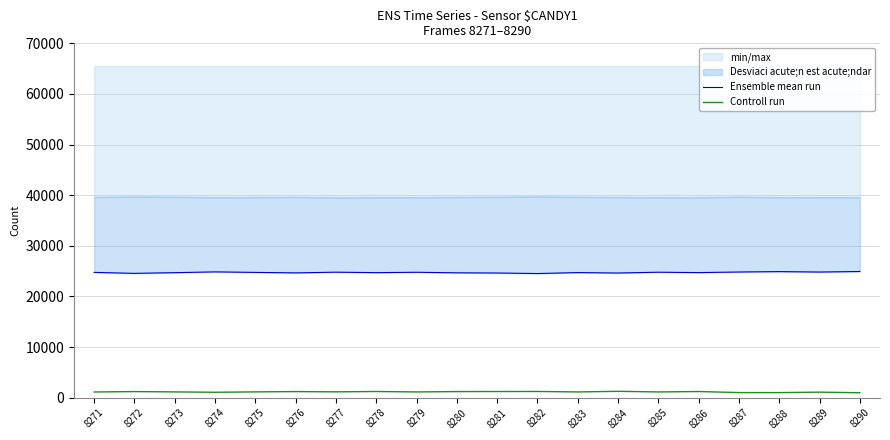

At how many categories does at least one series exceed 19436?

20